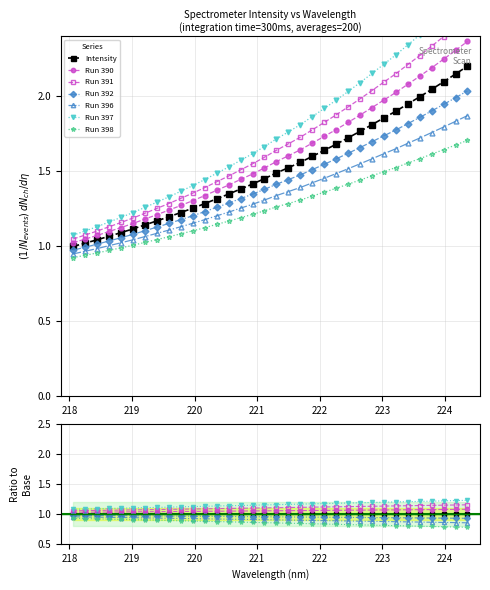

List the labels in order of value, smallest first.

218.0596, 218.2508, 218.442, 218.6332, 218.8244, 219.0156, 219.2067, 219.3979, 219.589, 219.7801, 219.9712, 220.1623, 220.3533, 220.5444, 220.7354, 220.9264, 221.1174, 221.3083, 221.4993, 221.6902, 221.8812, 222.0721, 222.263, 222.4538, 222.6447, 222.8355, 223.0264, 223.2172, 223.408, 223.5987, 223.7895, 223.9802, 224.1709, 224.3616